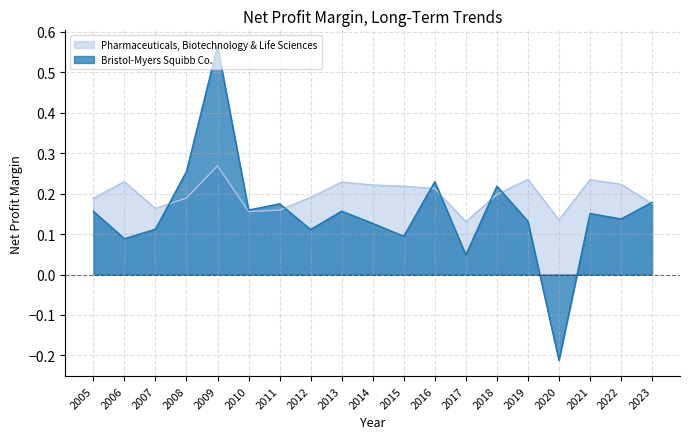

Is the value of Pharmaceuticals, Biotechnology & Life Sciences at 2011 greater than the value of Bristol-Myers Squibb Co. at 2021?

Yes